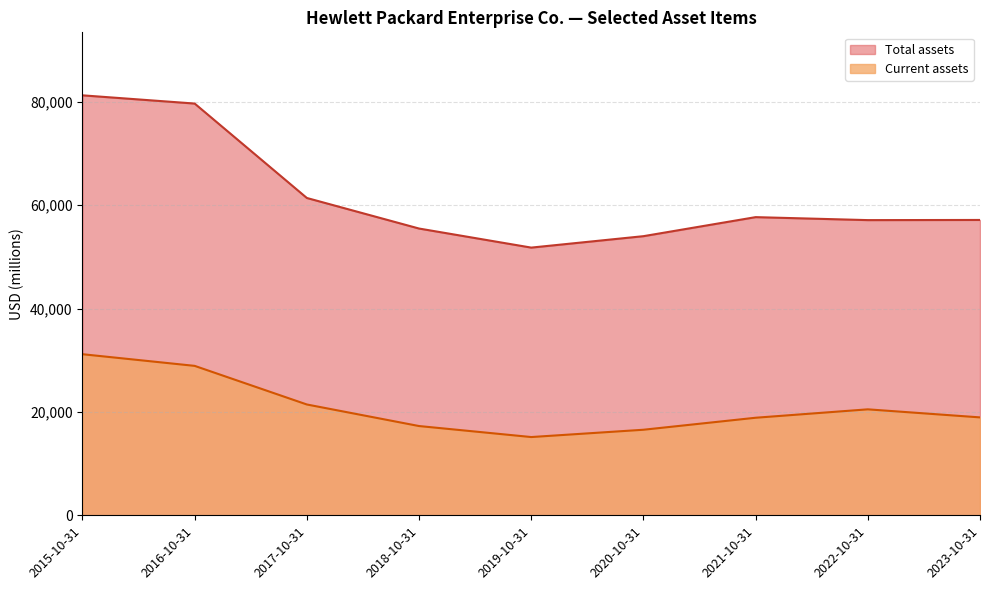

How many lines are shown in the chart?

2